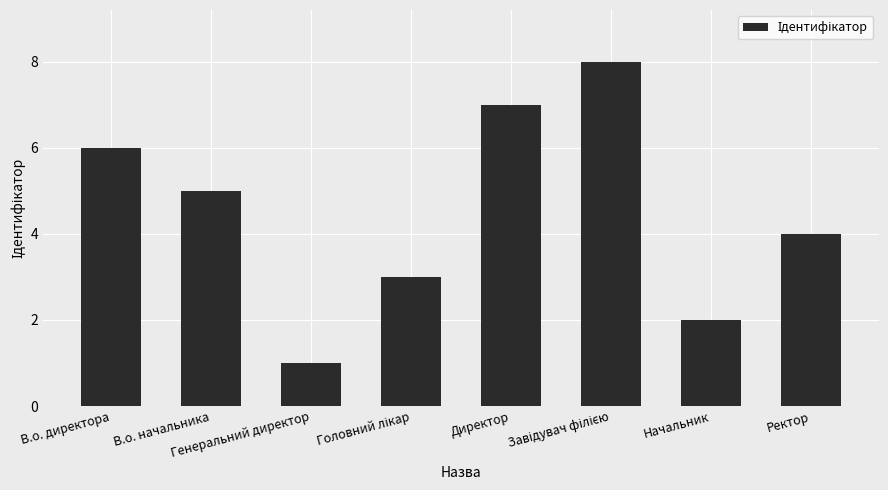

What is the difference between the maximum and minimum values?

7